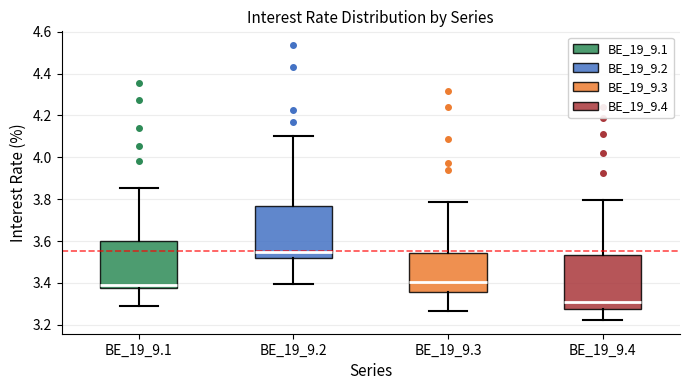

Reading left to right, transcribe this box plot: for each box, give where its median line is, the range the box spans, and where its two whiskers end, as read against the y-axis. The values are not printed on the chart, so give them approximately, as read against the axis.

BE_19_9.1: median 3.40, box 3.38 to 3.60, whiskers 3.28 to 3.86
BE_19_9.2: median 3.56, box 3.52 to 3.76, whiskers 3.40 to 4.10
BE_19_9.3: median 3.40, box 3.36 to 3.54, whiskers 3.26 to 3.78
BE_19_9.4: median 3.30, box 3.28 to 3.54, whiskers 3.22 to 3.80